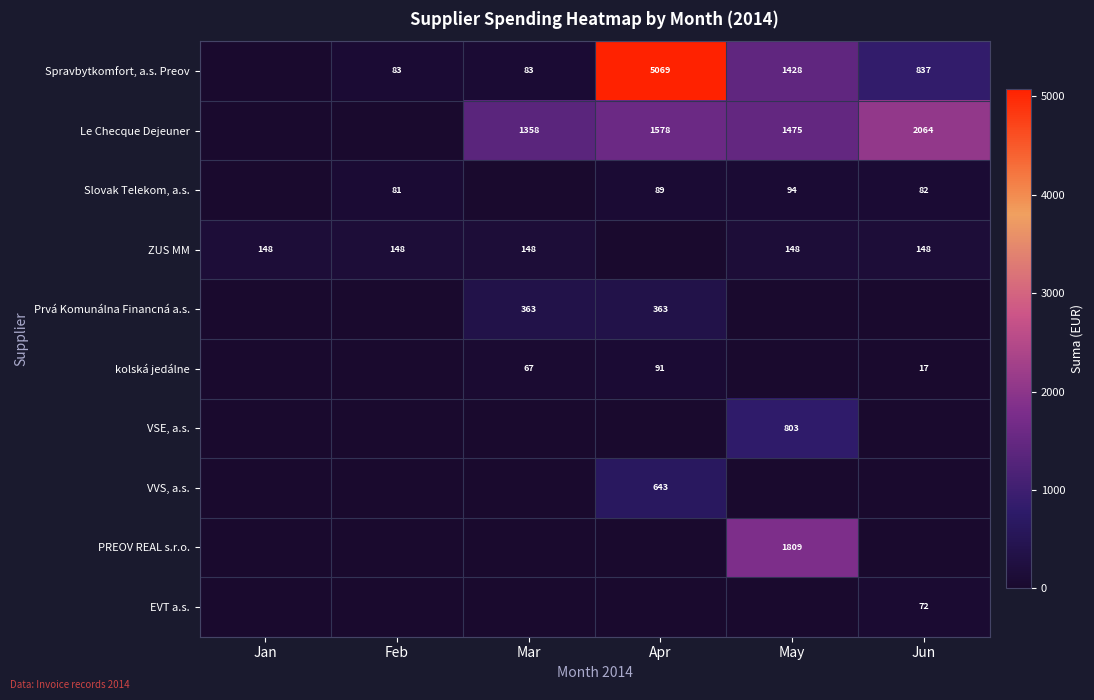

What is the sum of the Spravbytkomfort, a.s. Preov values at Jun and May?

2265